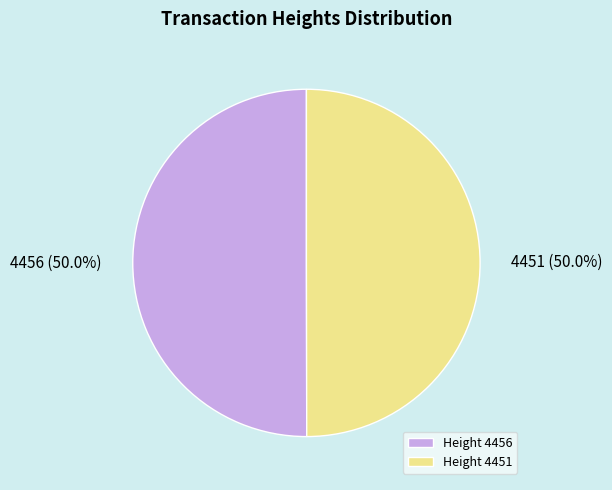

How many slices are in this pie chart?

2